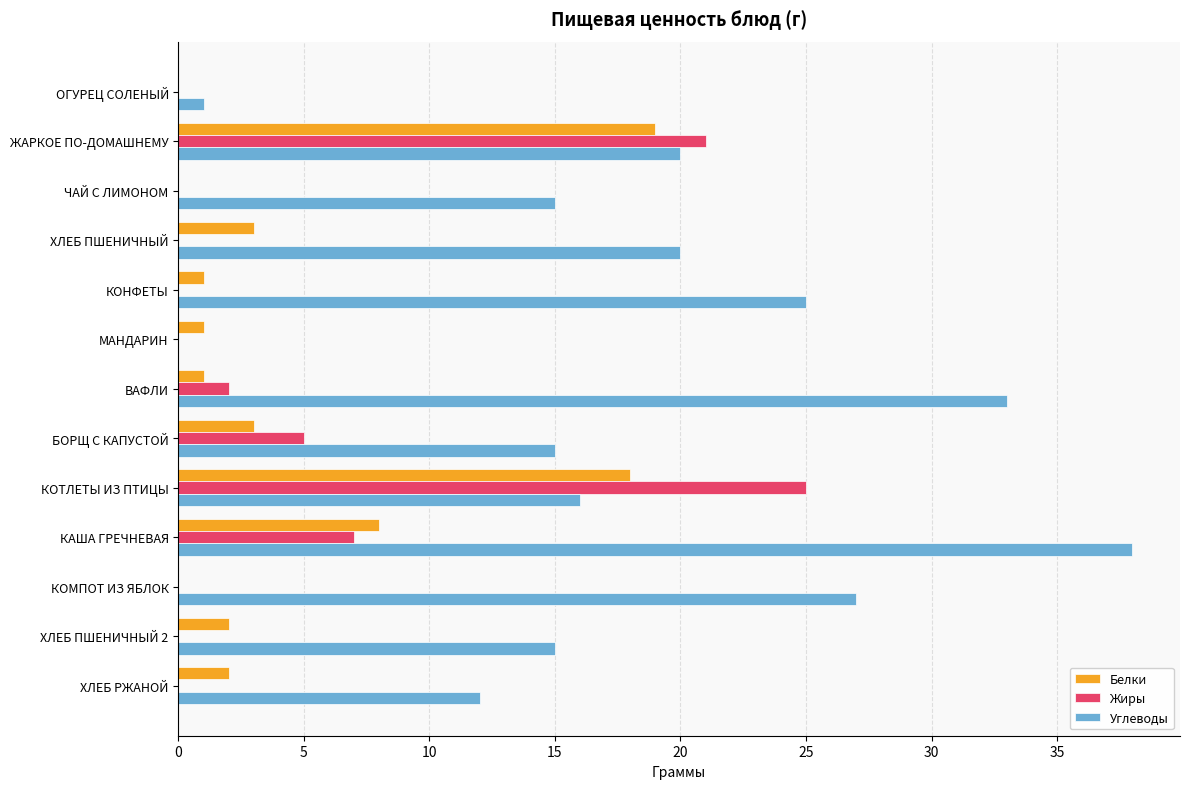

What is the greatest value displayed?

38